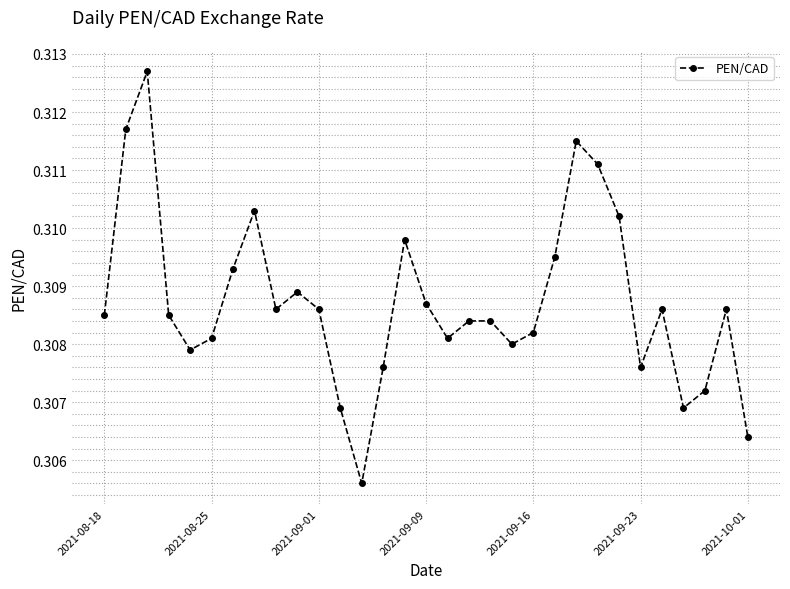

True or false: the data has more than 2 interior local peaks.

True